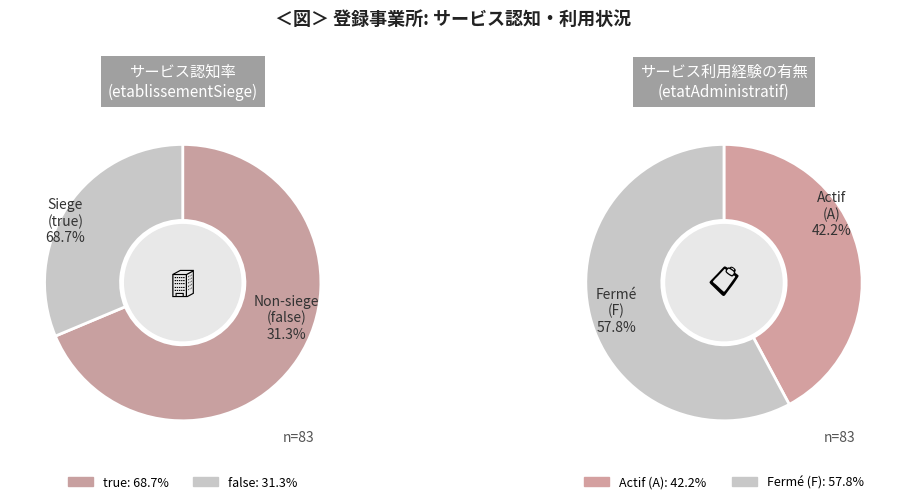

Which slice is the smallest?

false